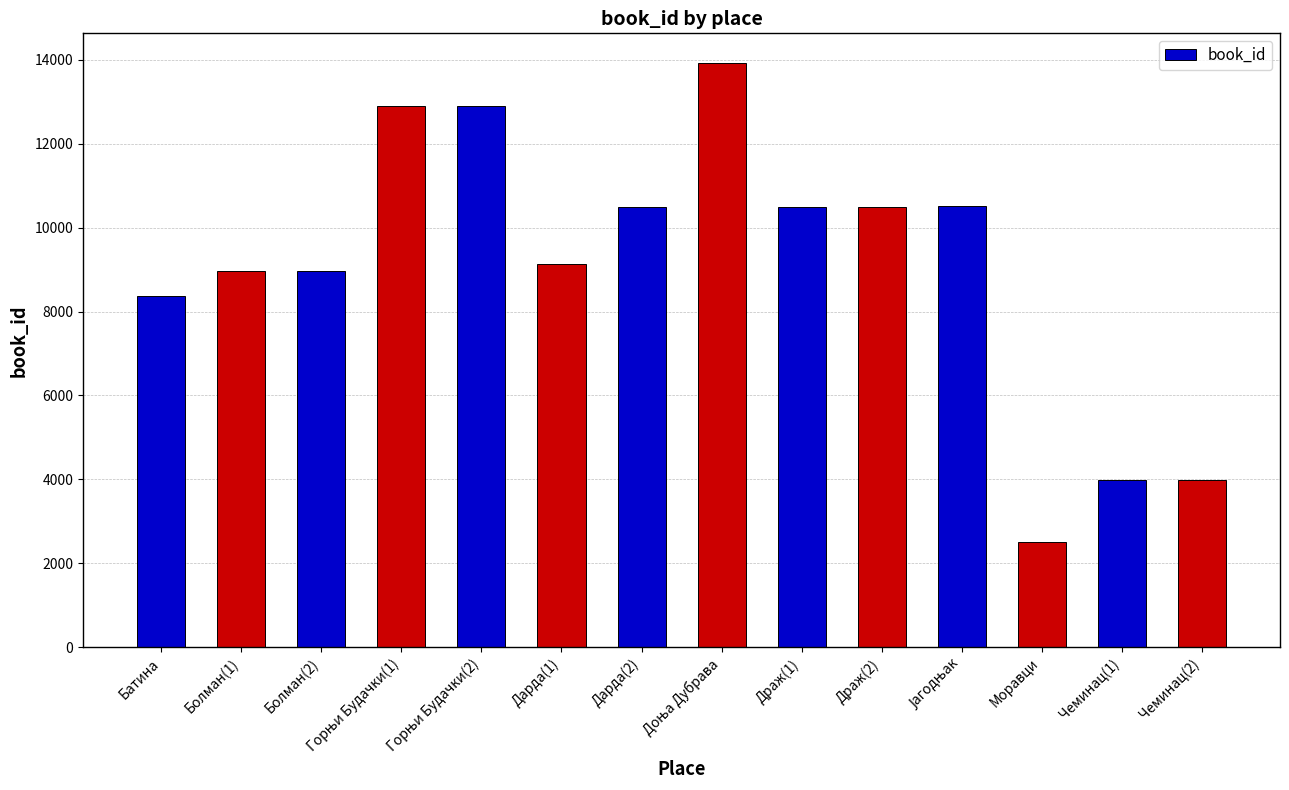

What is the change in value from Болман(2) to Дарда(2)?

+1518